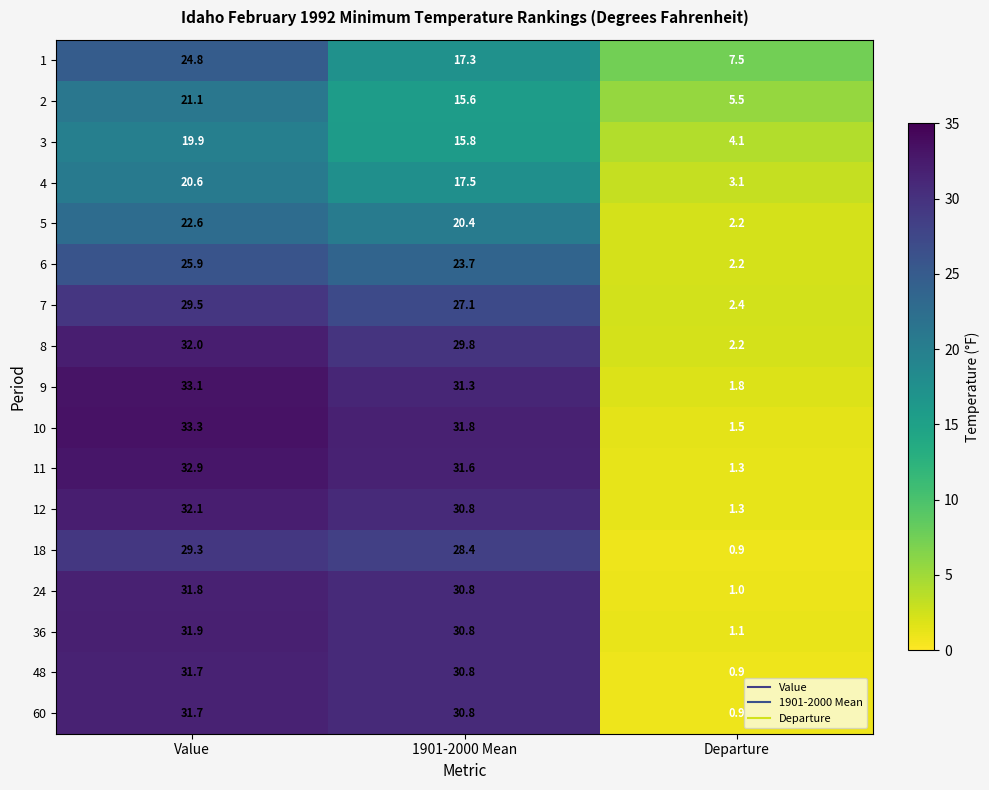

At how many categories does at least one series exceed 21?

2